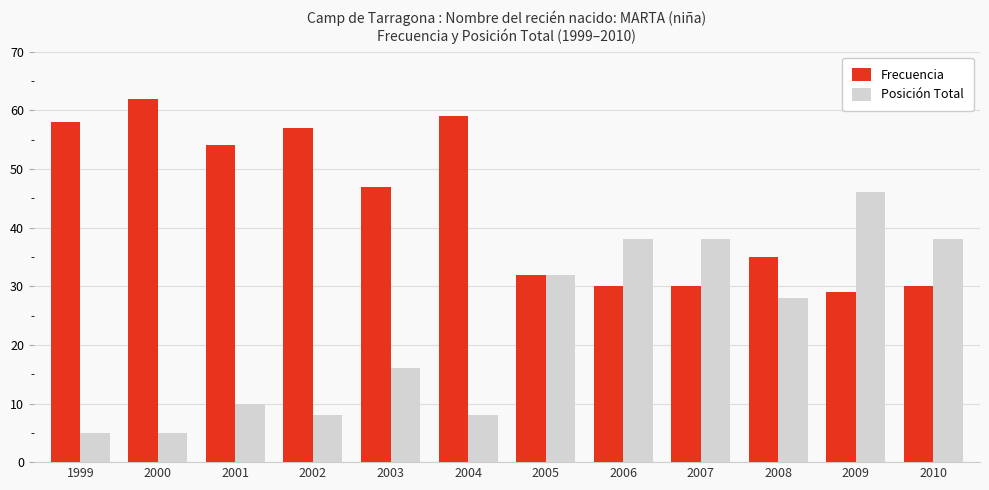

Is the value of Posición Total at 2005 greater than the value of Frecuencia at 2000?

No